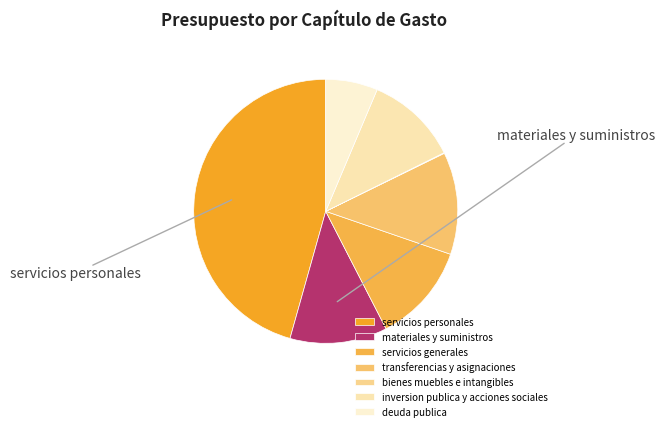

What portion of the pie excludes materiales y suministros?

88.1%